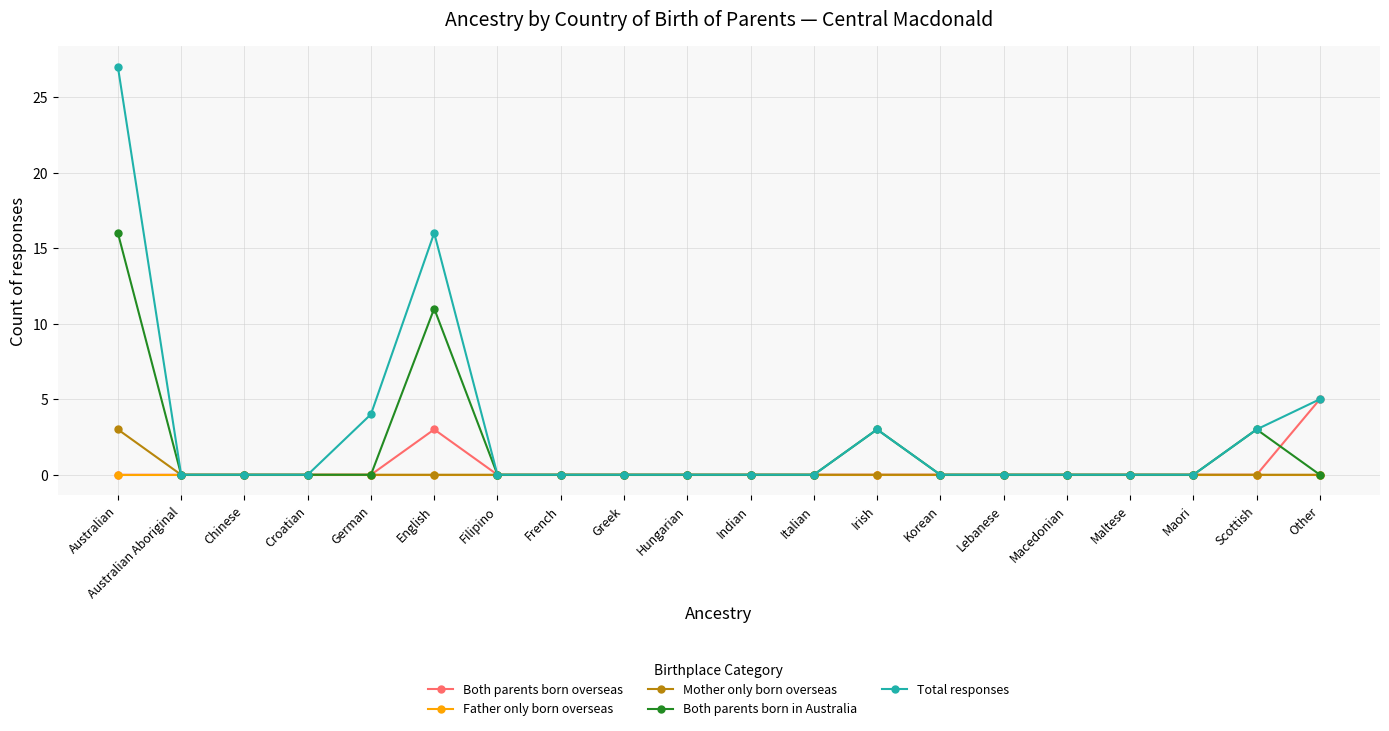

Which series has the largest total across all categories?

Total responses